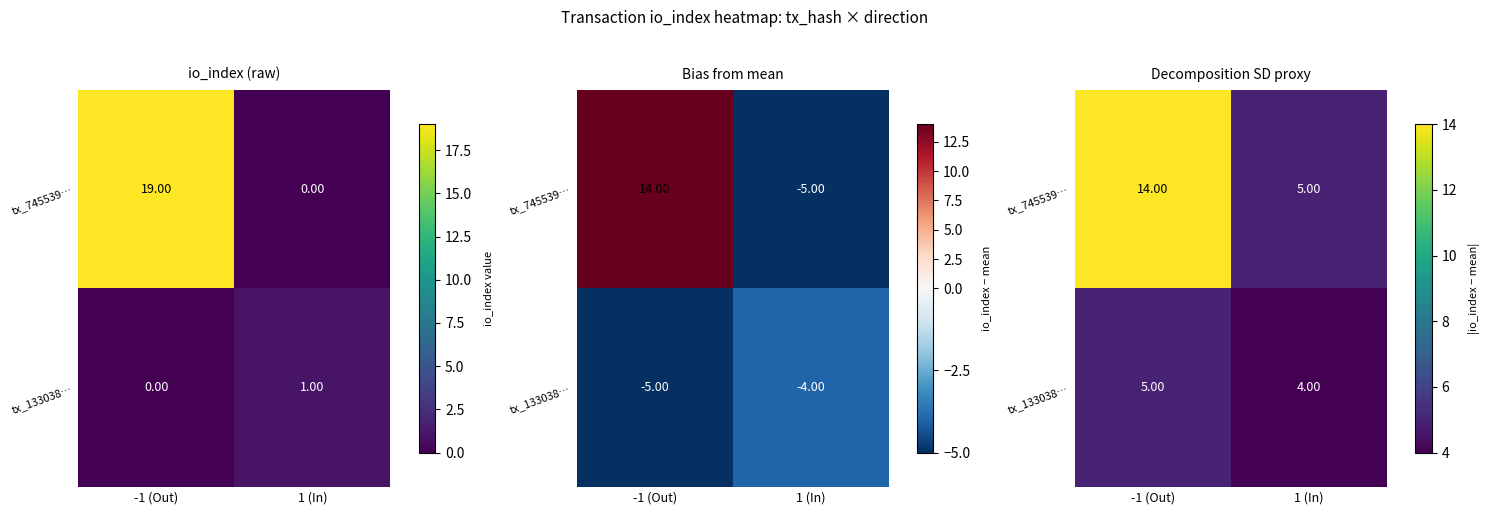

The tx_133038… series shows 2 at -1 (Out). True or false?

False